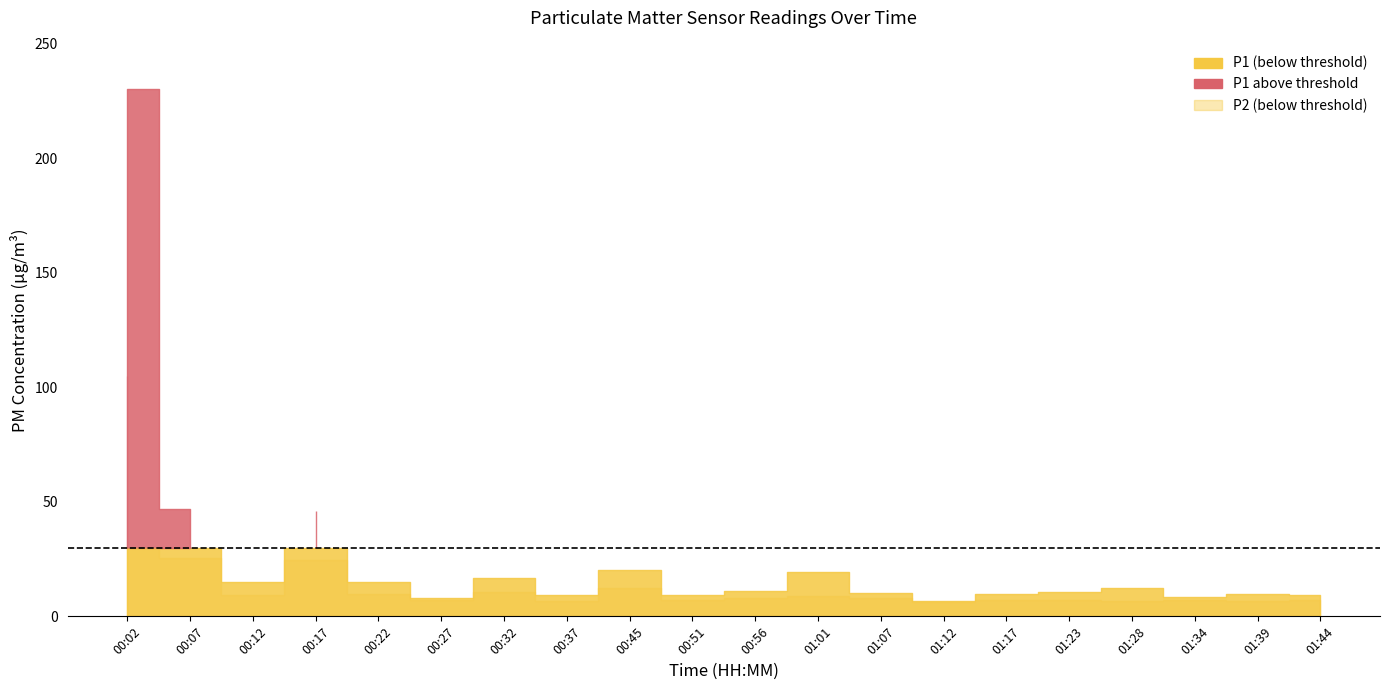

How many data points in P1 are above 10?

12